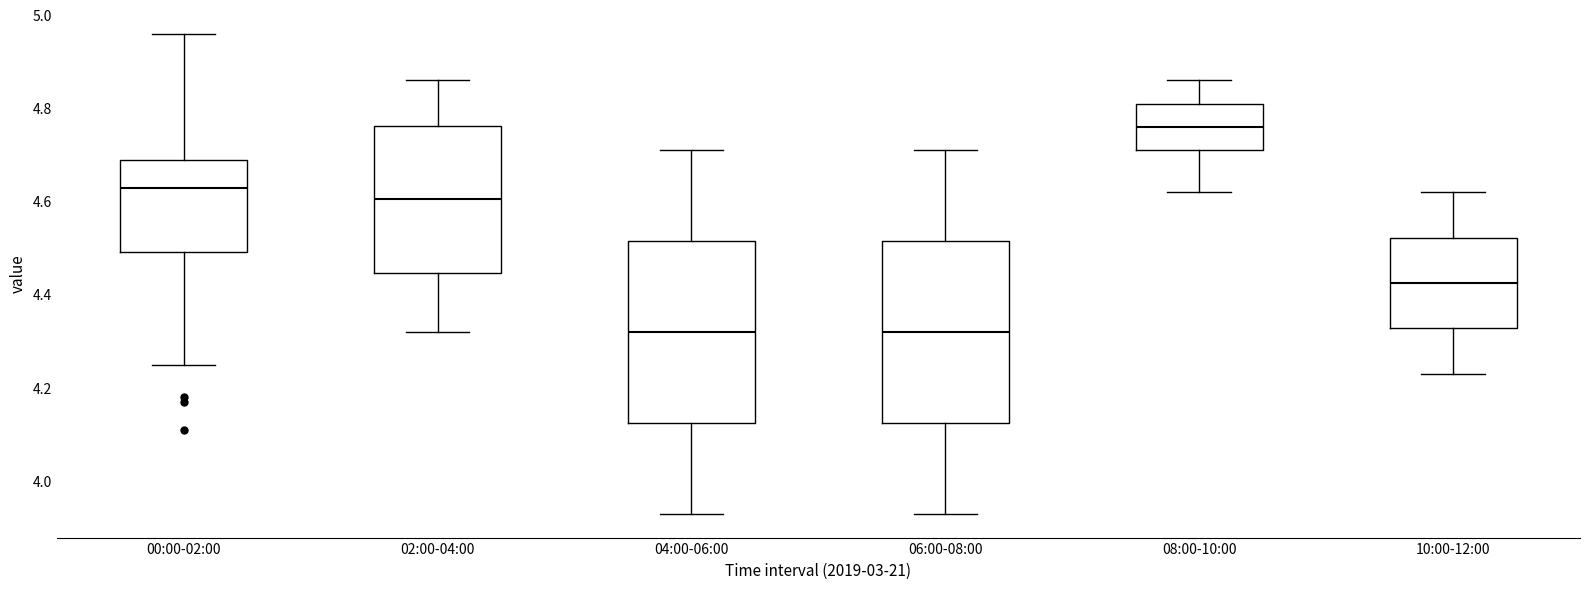

Reading left to right, read every box against the y-axis: the position of its median line, the range the box covers, and the ends of its whiskers. The values are not printed on the chart, so give them approximately, as read against the axis.

00:00-02:00: median 4.64, box 4.50 to 4.70, whiskers 4.26 to 4.96
02:00-04:00: median 4.60, box 4.44 to 4.76, whiskers 4.32 to 4.86
04:00-06:00: median 4.32, box 4.12 to 4.52, whiskers 3.94 to 4.72
06:00-08:00: median 4.32, box 4.12 to 4.52, whiskers 3.94 to 4.72
08:00-10:00: median 4.76, box 4.72 to 4.82, whiskers 4.62 to 4.86
10:00-12:00: median 4.42, box 4.32 to 4.52, whiskers 4.24 to 4.62